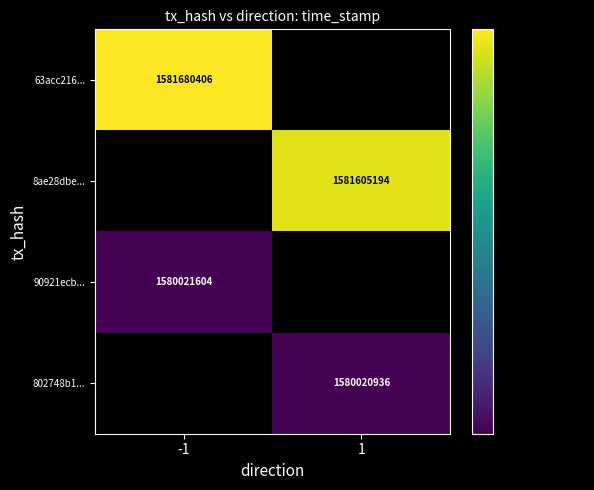

True or false: 802748b1... has a value of 1580020936 at 1.

True